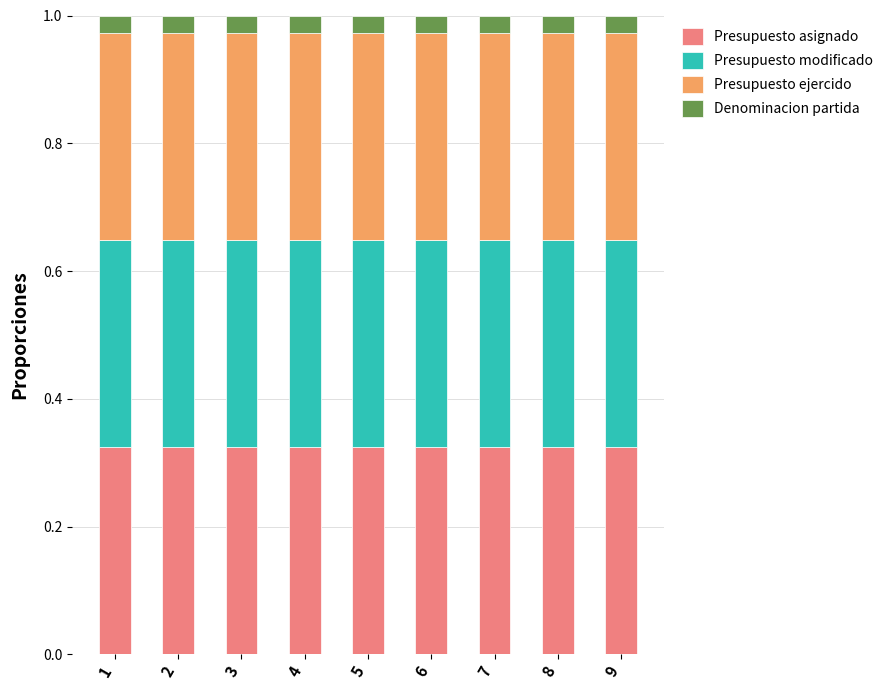

What is the total value across all series at 7?

1.0